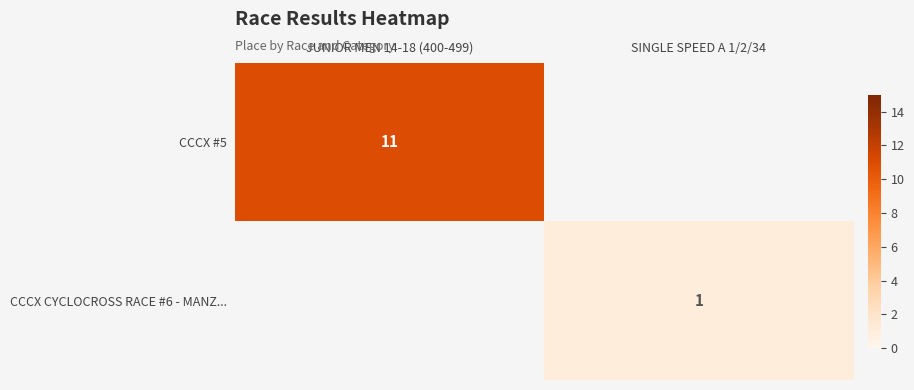

Is the value of CCCX #5 at JUNIOR MEN 14-18 (400-499) greater than the value of CCCX CYCLOCROSS RACE #6 - MANZ... at SINGLE SPEED A 1/2/34?

Yes